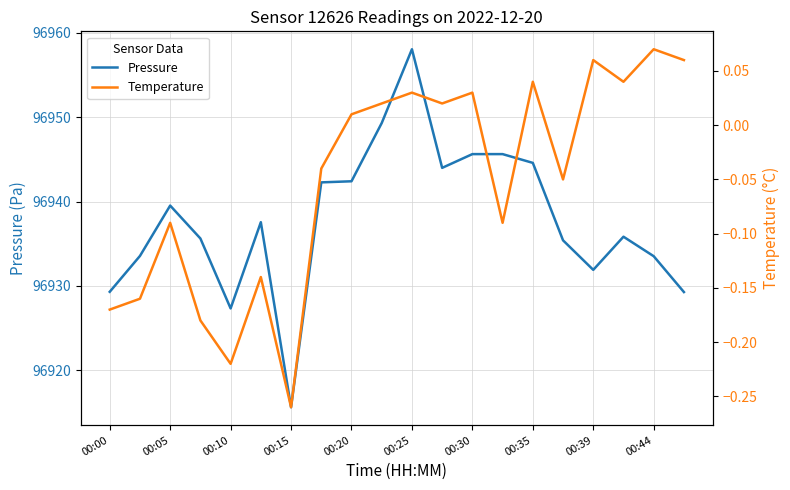

The Pressure series shows 96958.1 at 00:25. True or false?

True